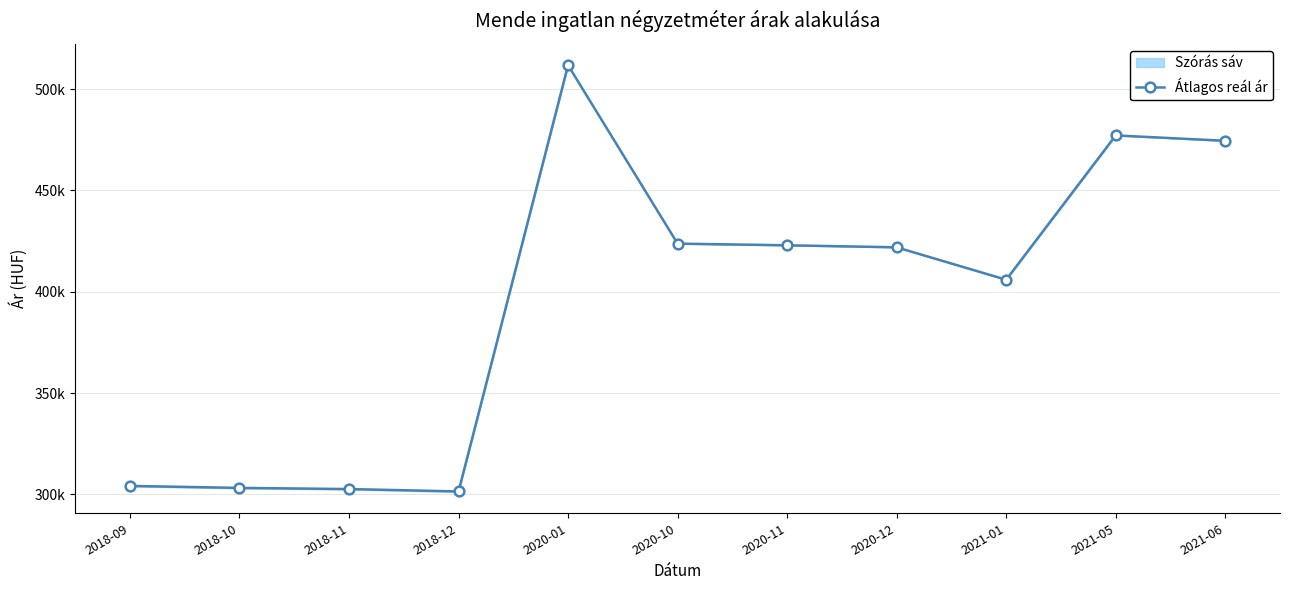

Rank the categories by value from highest to lowest.

2020-01, 2021-05, 2021-06, 2020-10, 2020-11, 2020-12, 2021-01, 2018-09, 2018-10, 2018-11, 2018-12